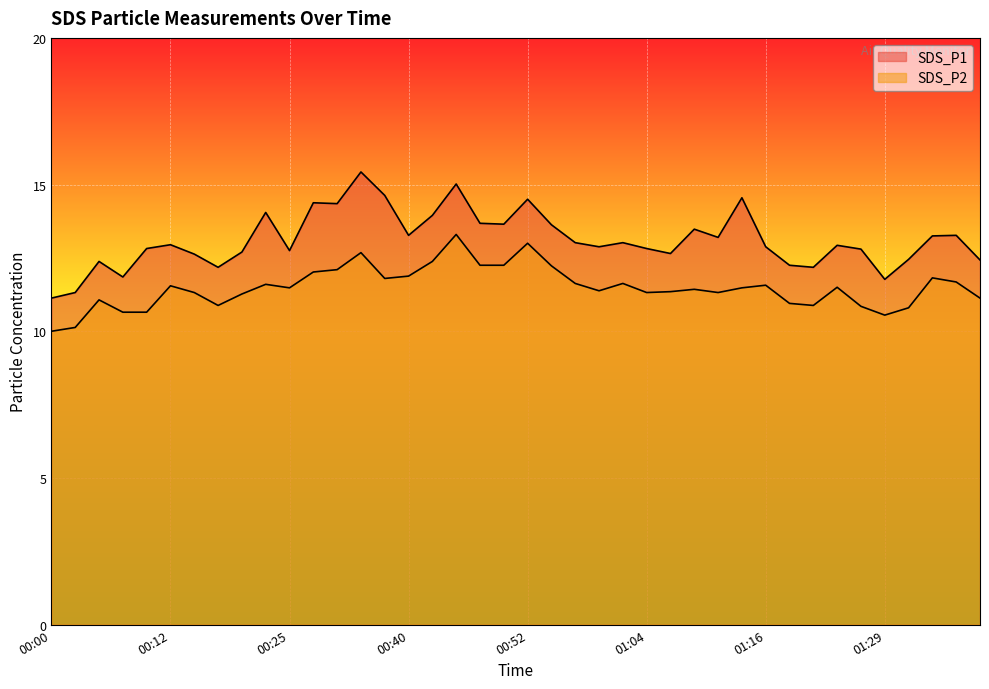

What are all the series names shown in the legend?

SDS_P1, SDS_P2